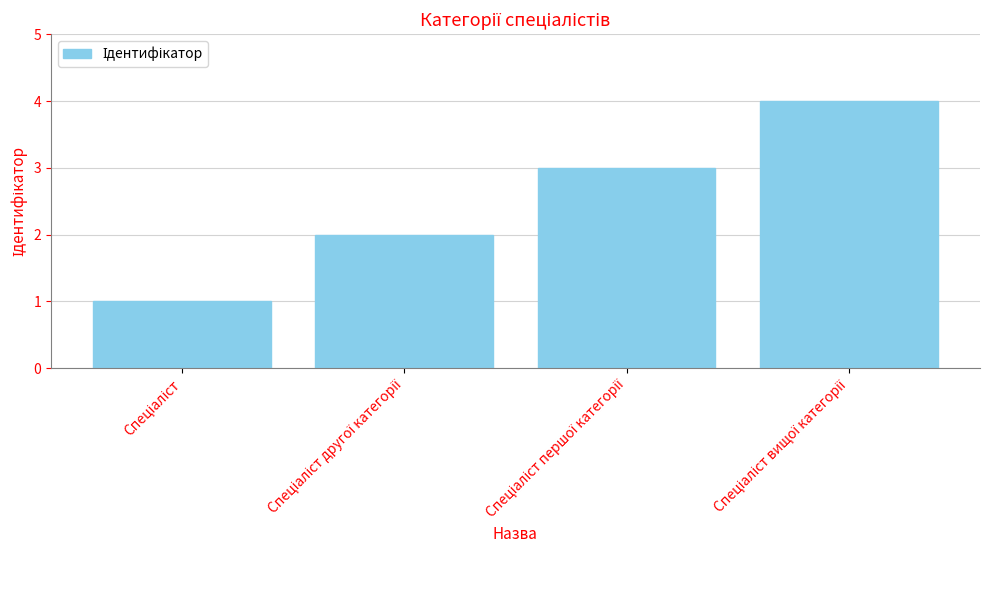

What is the maximum value shown in the chart?

4